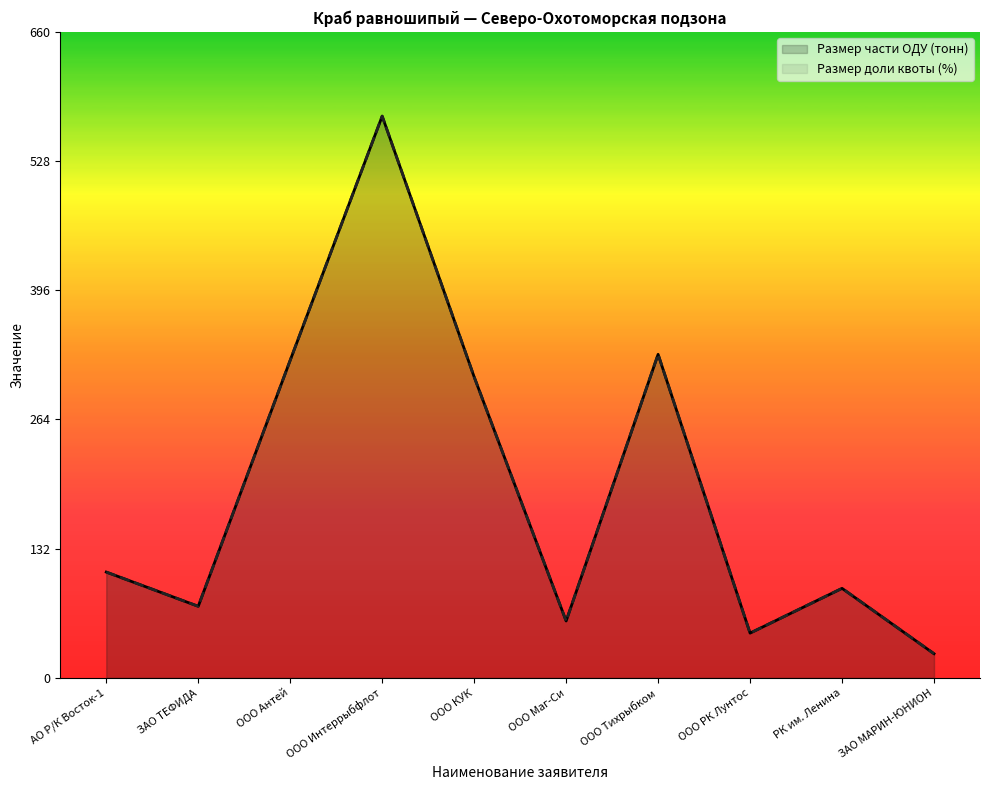

List the labels in order of Размер доли квоты (%) value, largest first.

ООО Интеррыбфлот, ООО Тихрыбком, ООО Антей, ООО КУК, АО Р/К Восток-1, РК им. Ленина, ЗАО ТЕФИДА, ООО Маг-Си, ООО РК Лунтос, ЗАО МАРИН-ЮНИОН